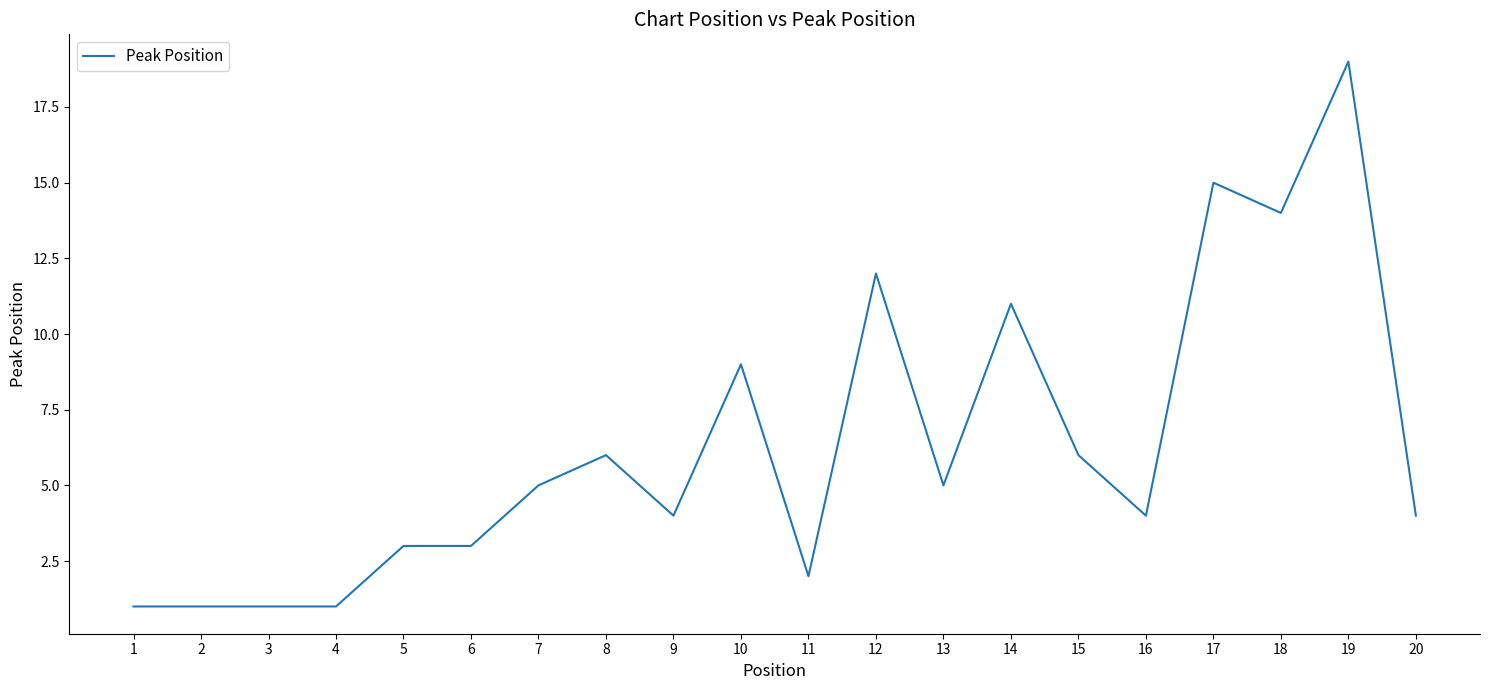

What is the sum of the values at 14 and 18?

25